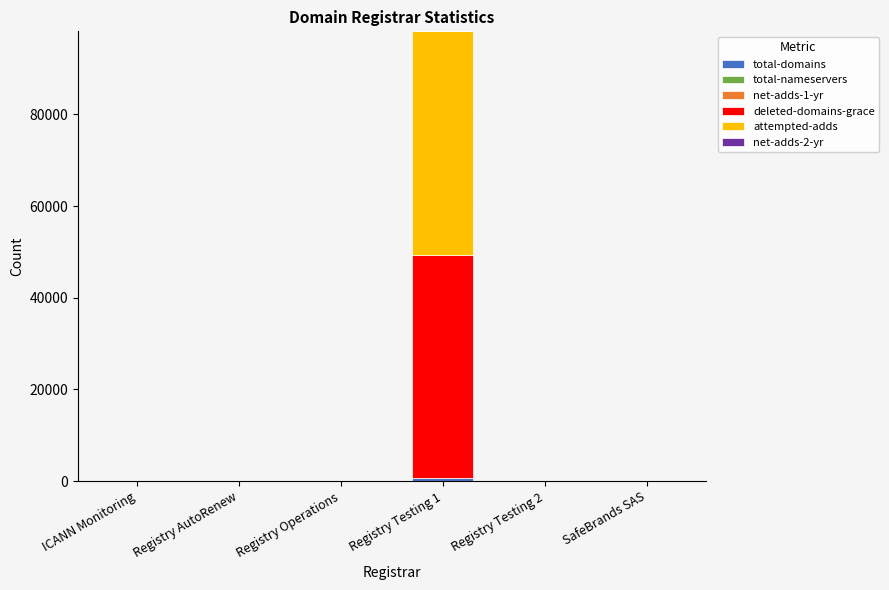

At which category is the sum across all series the highest?

Registry Testing 1